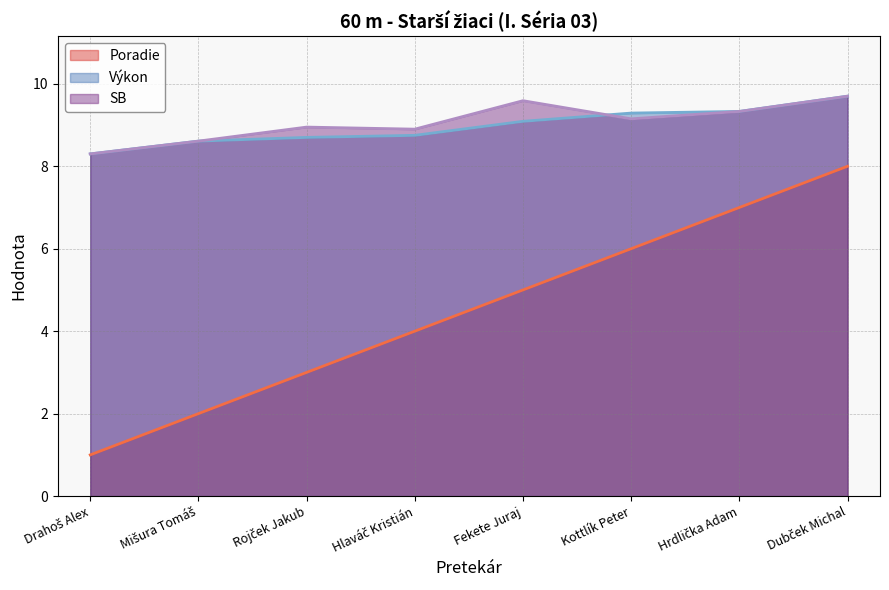

At which label does Poradie first exceed 5?

Kottlík Peter